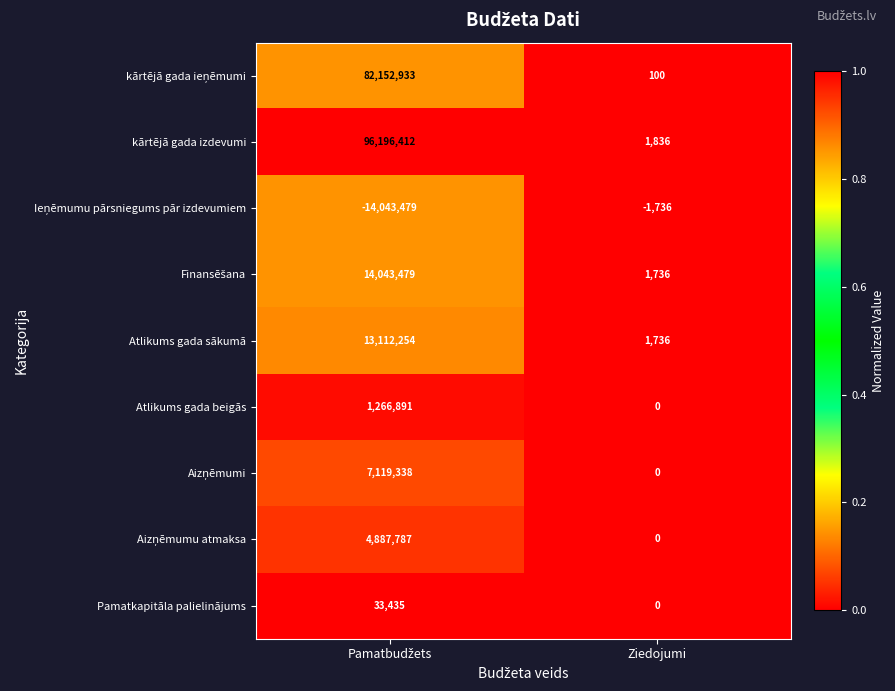

What is the sum of all Atlikums gada beigās values?

1266891